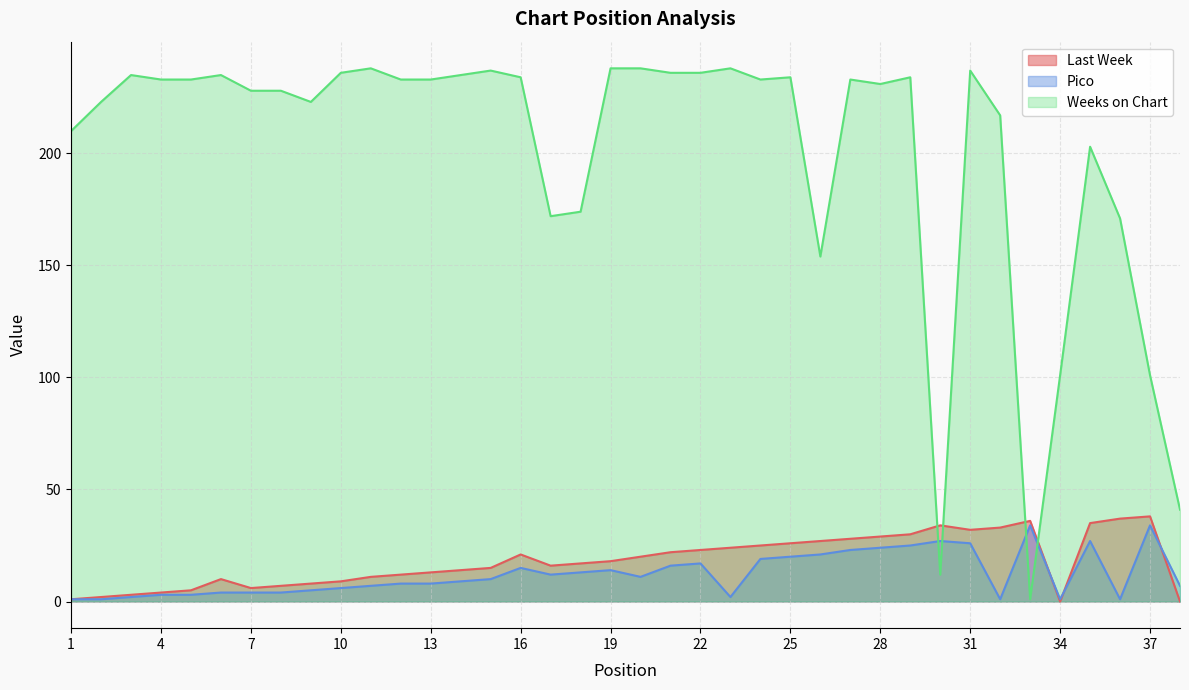

What is the sum of the Weeks on Chart values at 25 and 15?

471